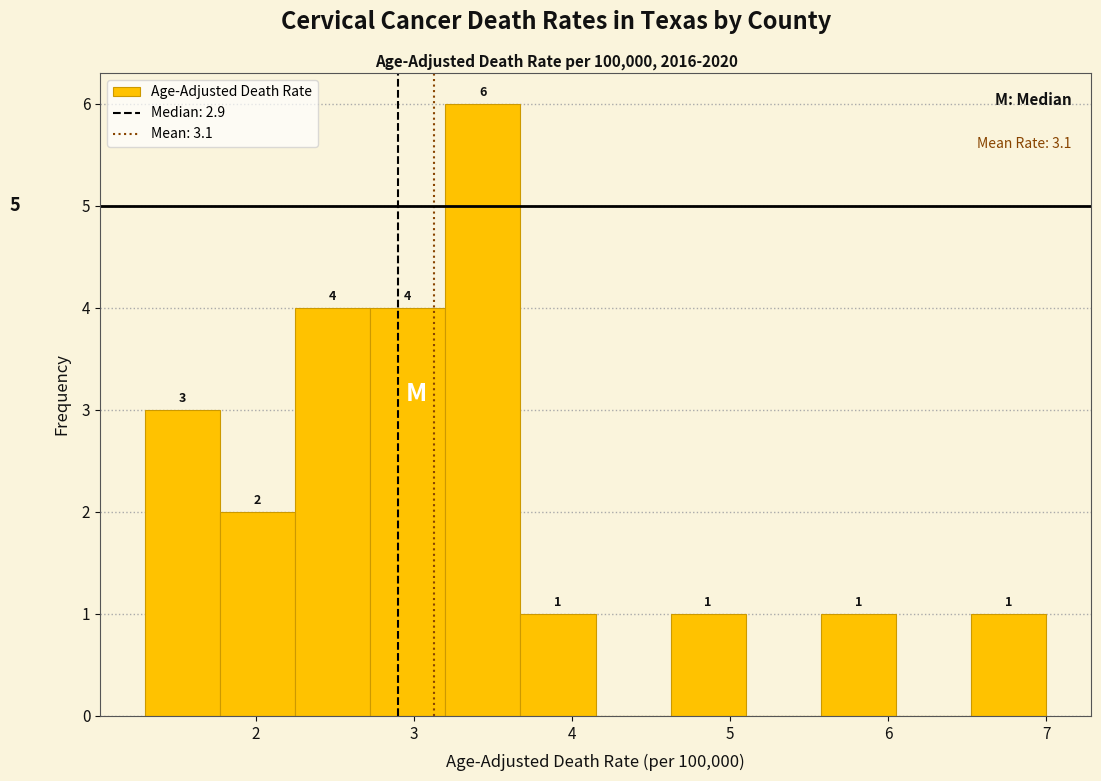

Which range on the x-axis has the tallest bar?

3.2 to 3.7